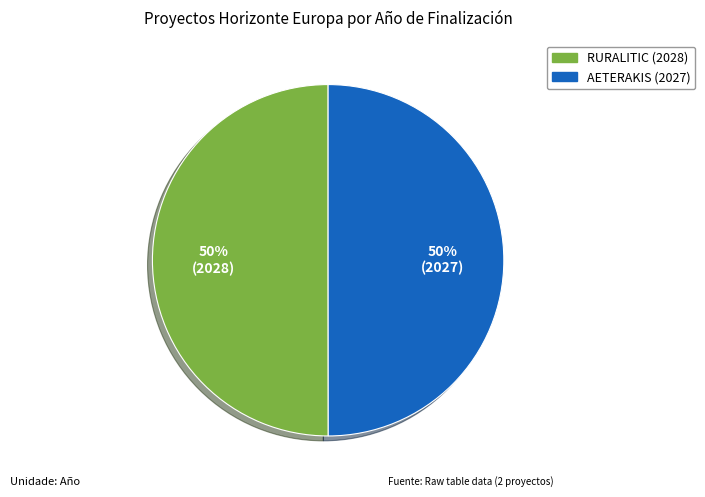

Approximately how many times larger is the value at AETERAKIS (2027) compared to RURALITIC (2028)?

1.0